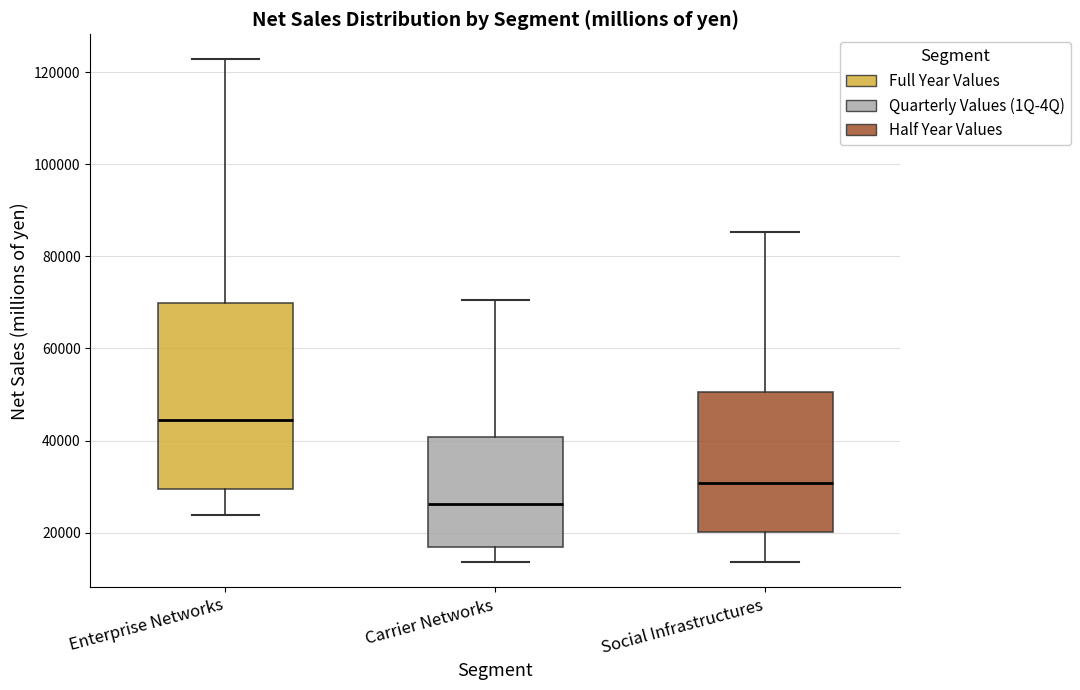

Where does the lower whisker of the box for Enterprise Networks end on the y-axis? The values are not printed on the chart, so give them approximately, as read against the axis.

24000